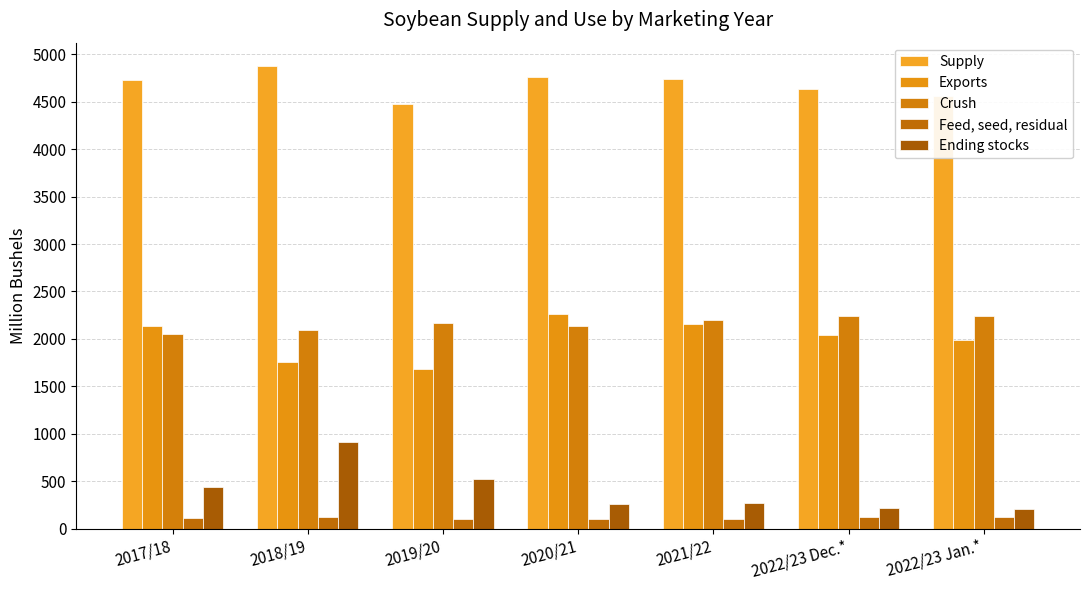

What is the spread (max minus min) of values at 2021/22?

4635.8